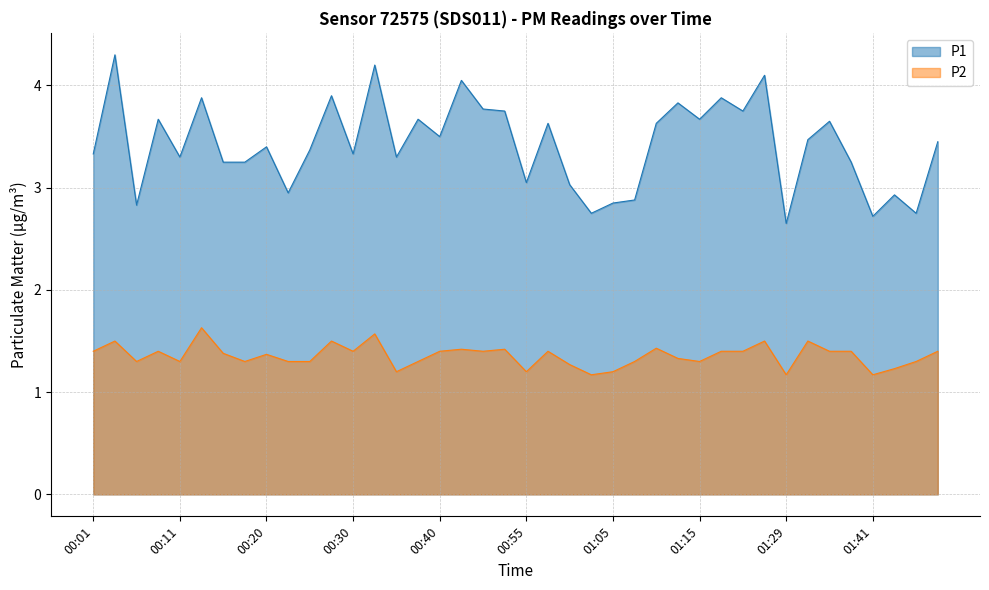

What is the spread (max minus min) of values at 00:08?

2.3